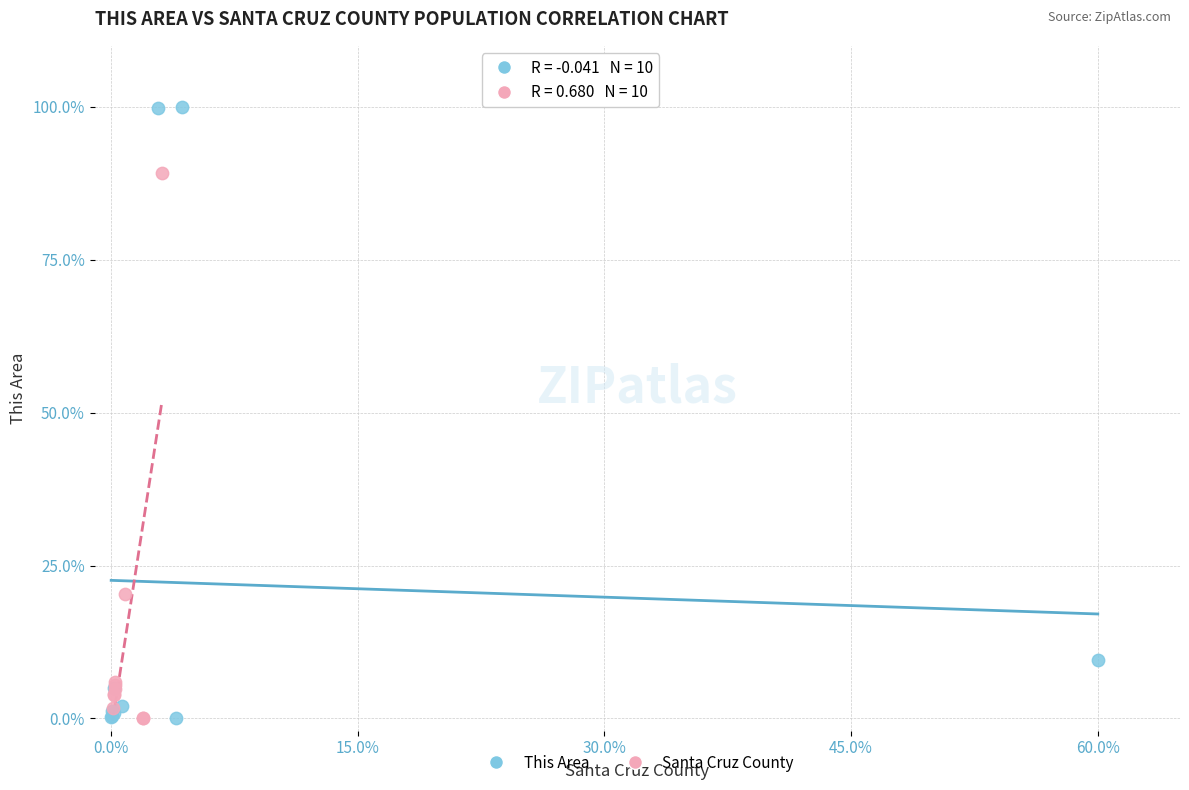

What are all the series names shown in the legend?

This Area, Santa Cruz County